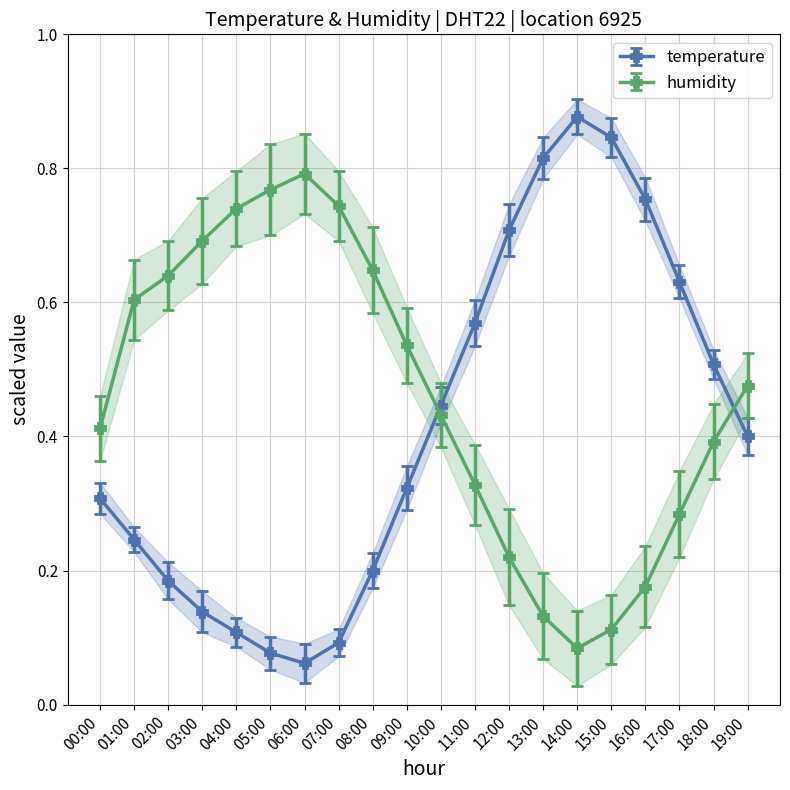

True or false: humidity and temperature cross at least once.

True